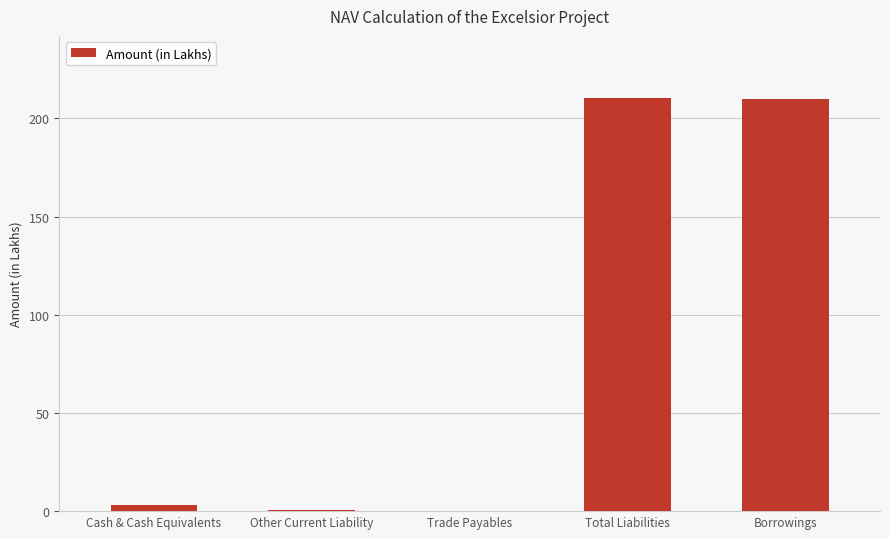

Approximately how many times larger is the value at Total Liabilities compared to Borrowings?

1.0